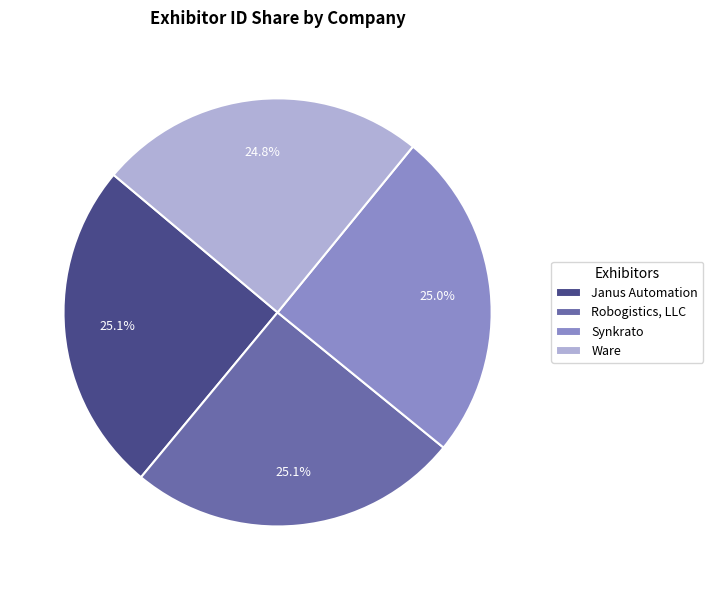

What is the ratio of the value at Synkrato to the value at Robogistics, LLC?

1.0